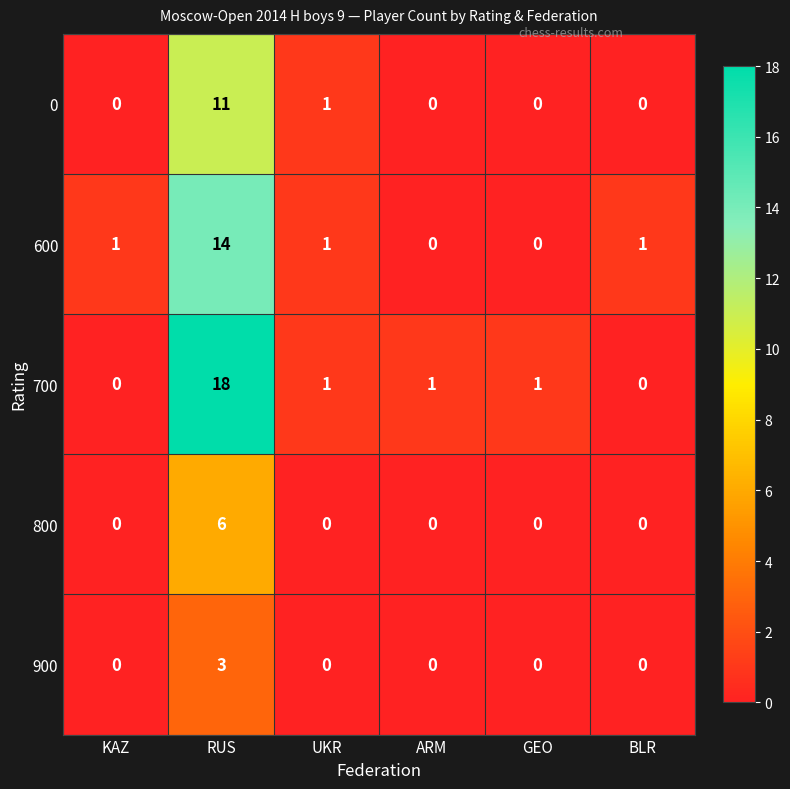

The 900 series shows -2 at ARM. True or false?

False